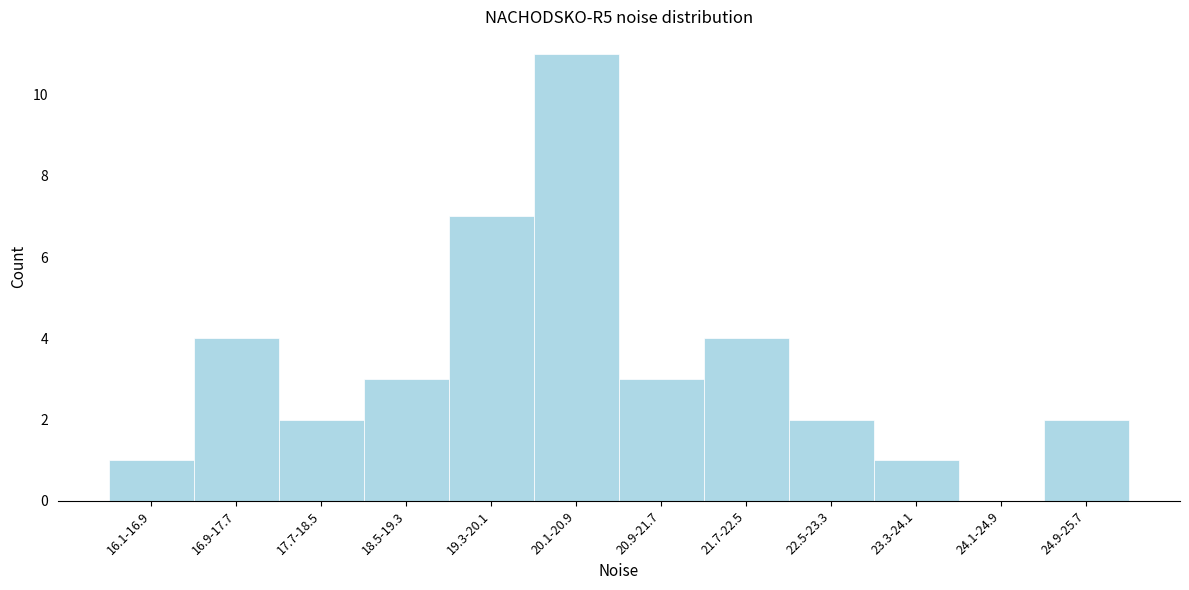

Reading left to right, extract all data points from this chart.

16.1-16.9=1	16.9-17.7=4	17.7-18.5=2	18.5-19.3=3	19.3-20.1=7	20.1-20.9=11	20.9-21.7=3	21.7-22.5=4	22.5-23.3=2	23.3-24.1=1	24.1-24.9=0	24.9-25.7=2